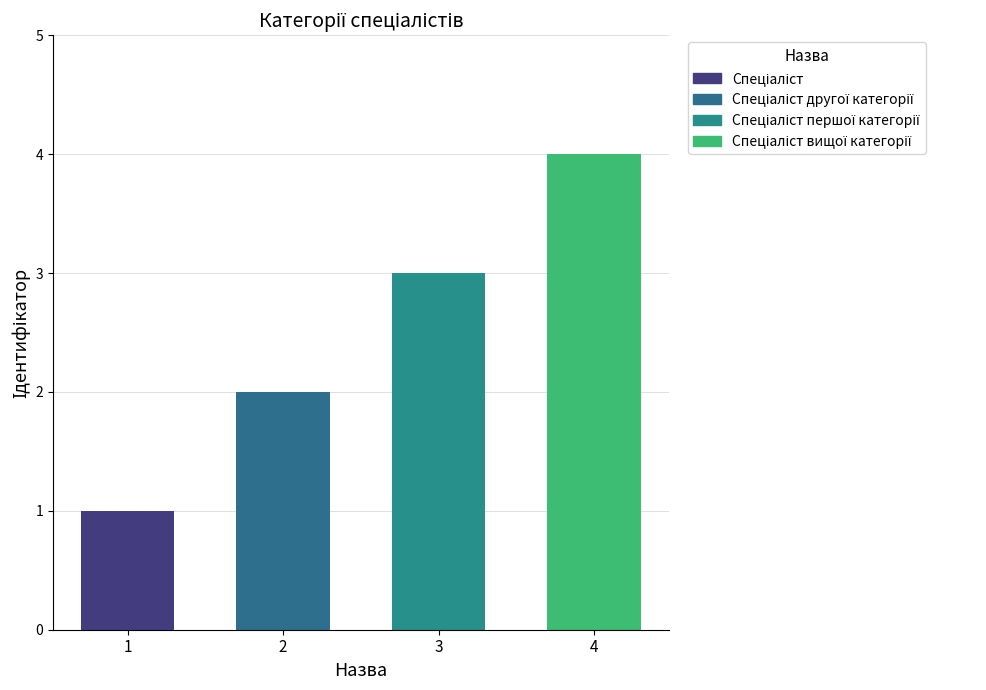

Count the values in the range 2 to 4.

3